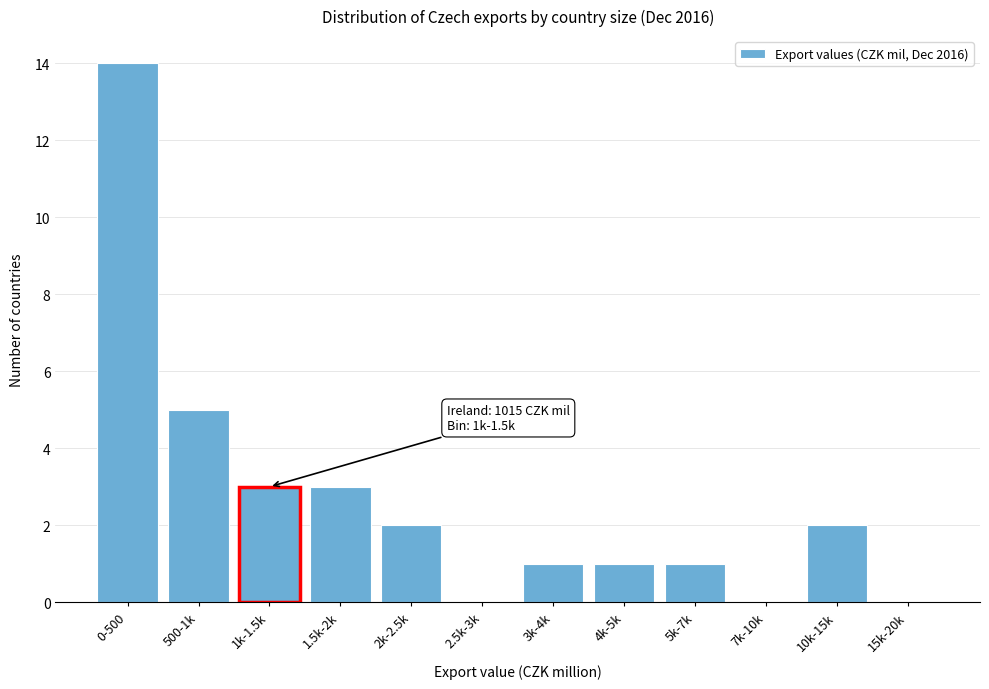

Reading left to right, transcribe all the data shown in this chart.

0-500=14	500-1k=5	1k-1.5k=3	1.5k-2k=3	2k-2.5k=2	2.5k-3k=0	3k-4k=1	4k-5k=1	5k-7k=1	7k-10k=0	10k-15k=2	15k-20k=0